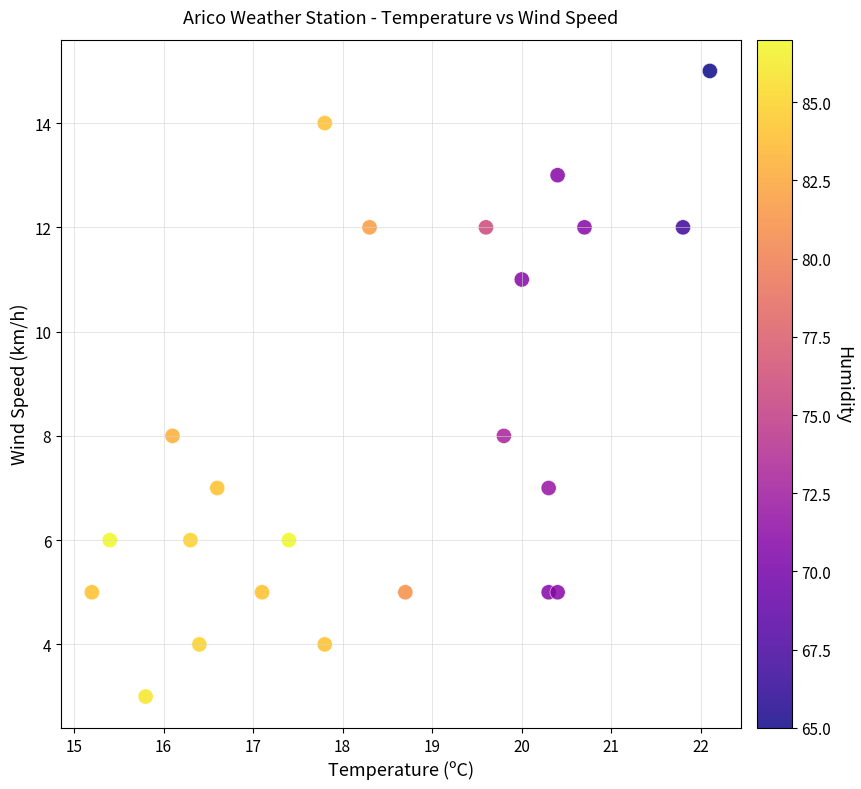

What is the range of Y values (max minus min)?

12